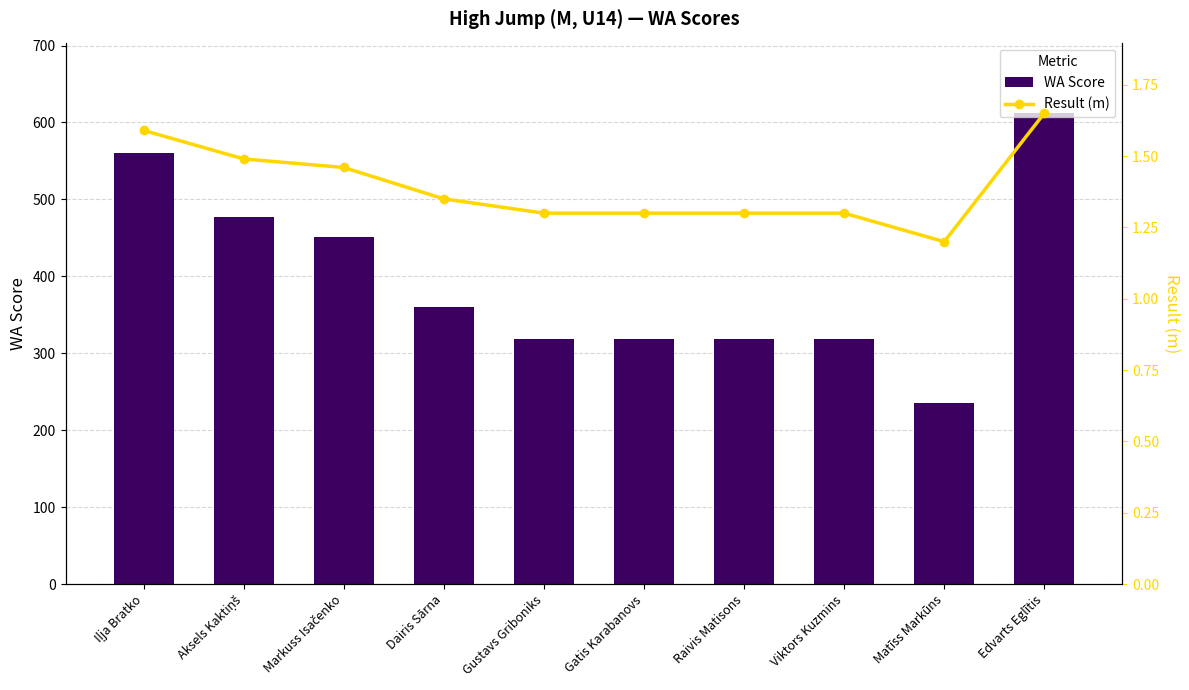

Which series changed the most between Gustavs Griboniks and Matīss Markūns?

WA Score